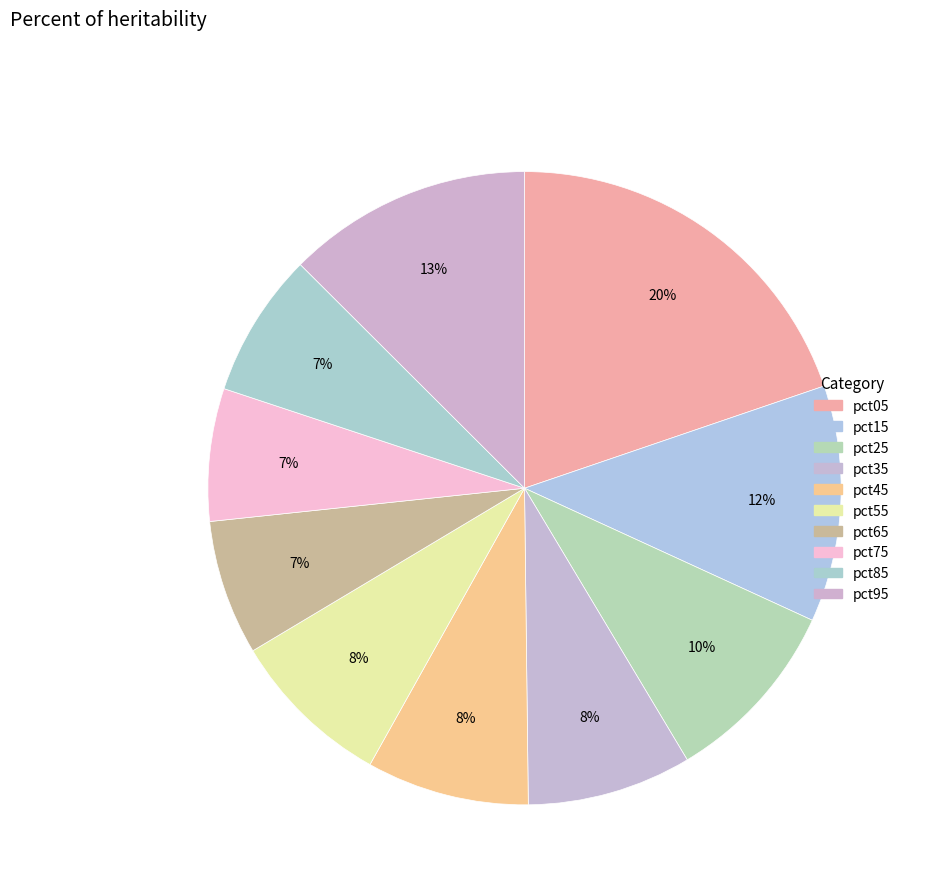

What is the total percentage of pct35 and pct45?

16.7%